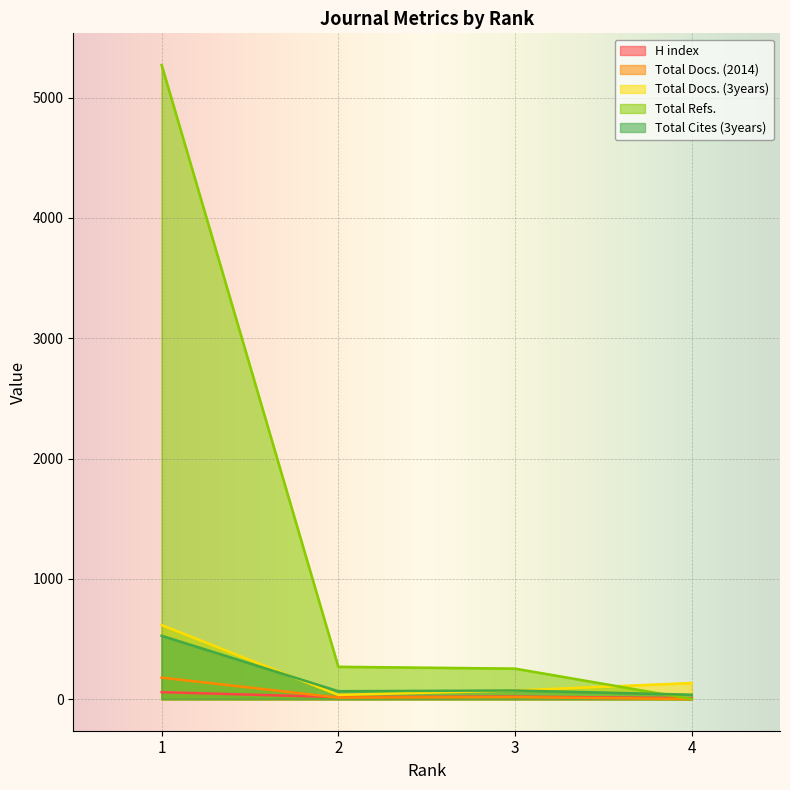

What is the value of the H index point at the 1st from the left?

57